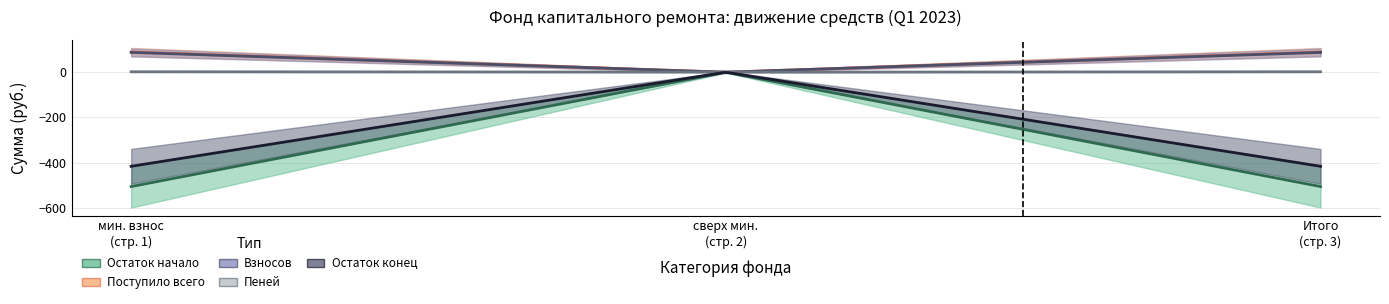

Between за счет минимального взноса and Итого, which series saw the biggest shift?

Остаток начало